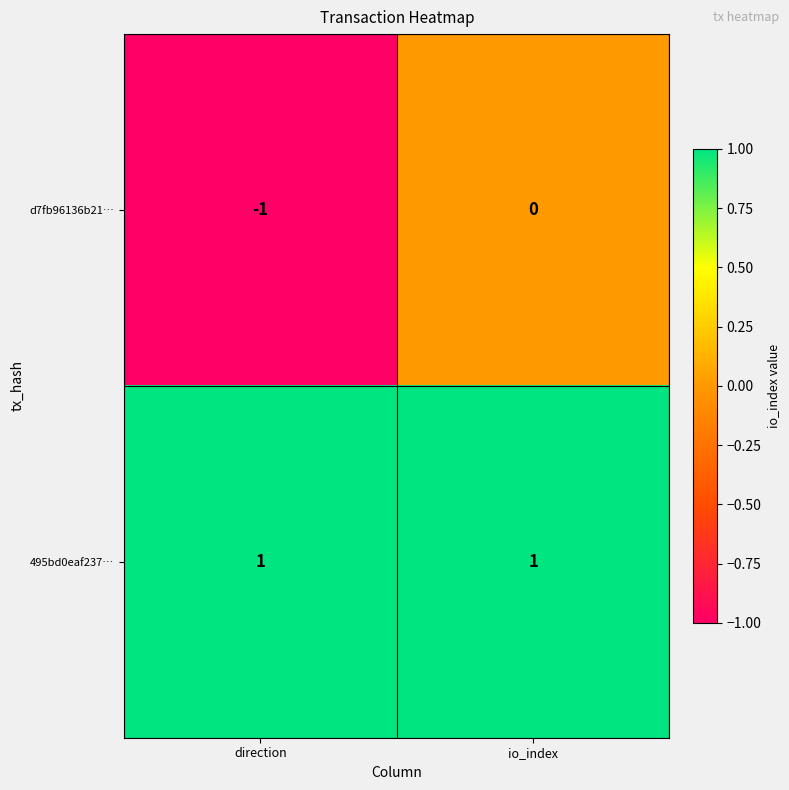

At how many categories does at least one series exceed 0?

2